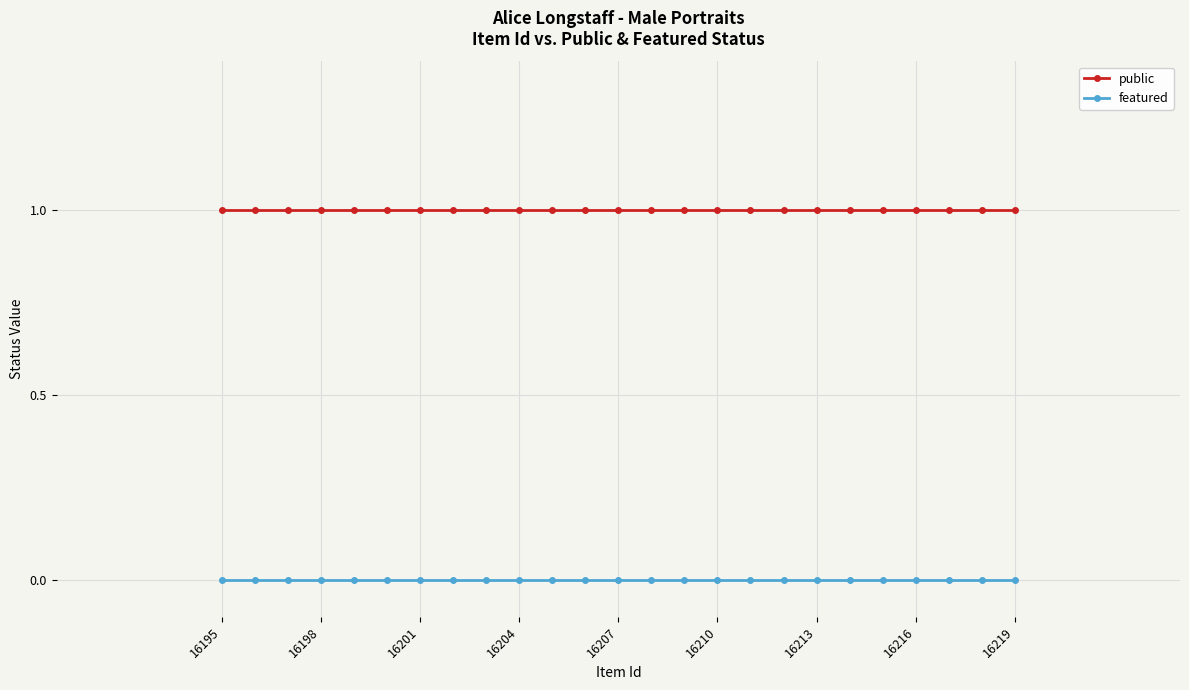

True or false: public and featured intersect in this chart.

False